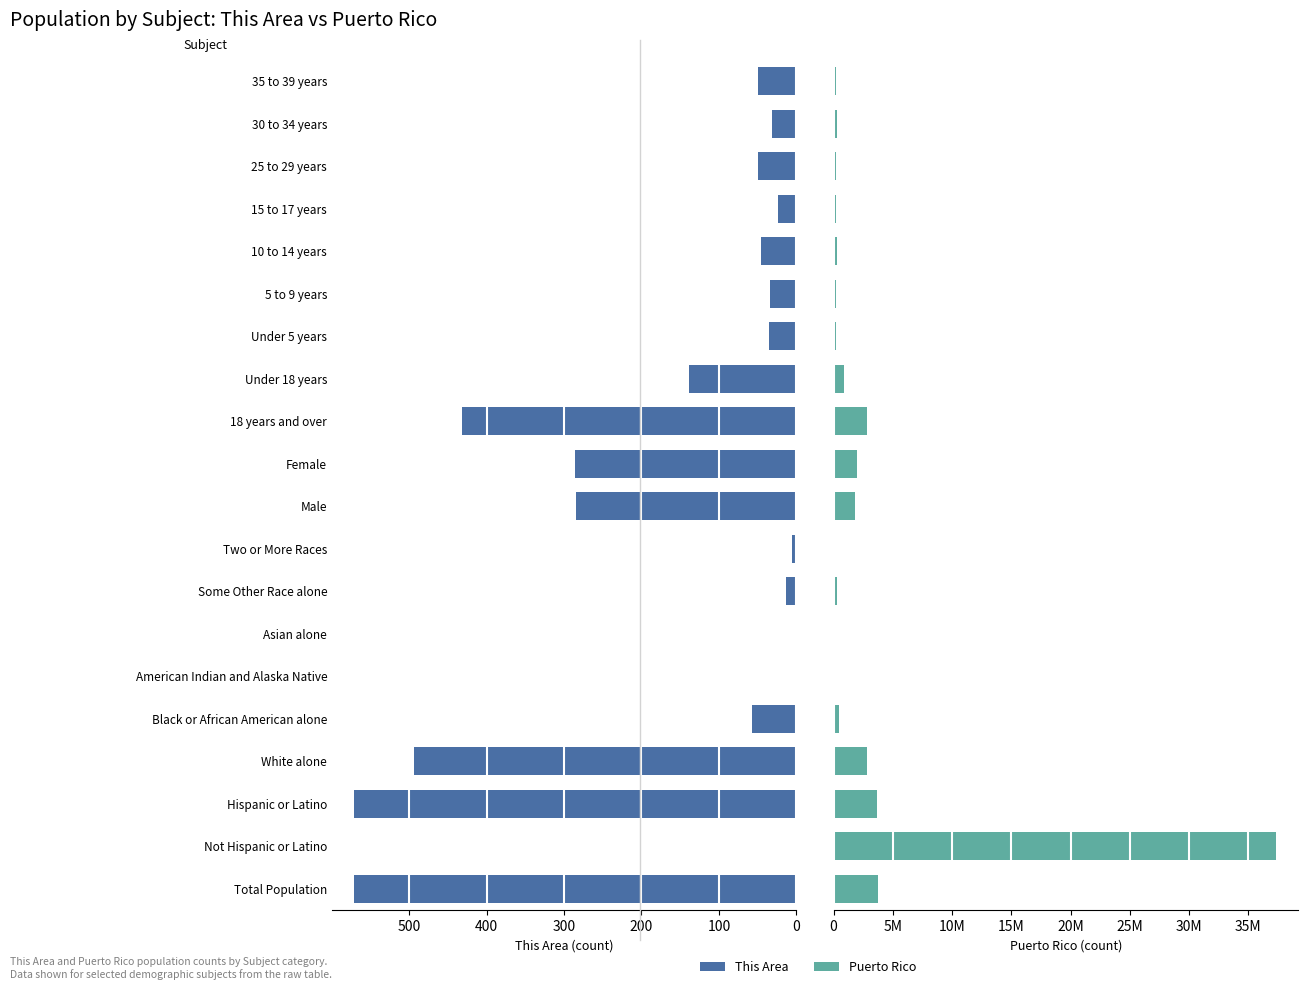

What are all the series names shown in the legend?

This Area, Puerto Rico